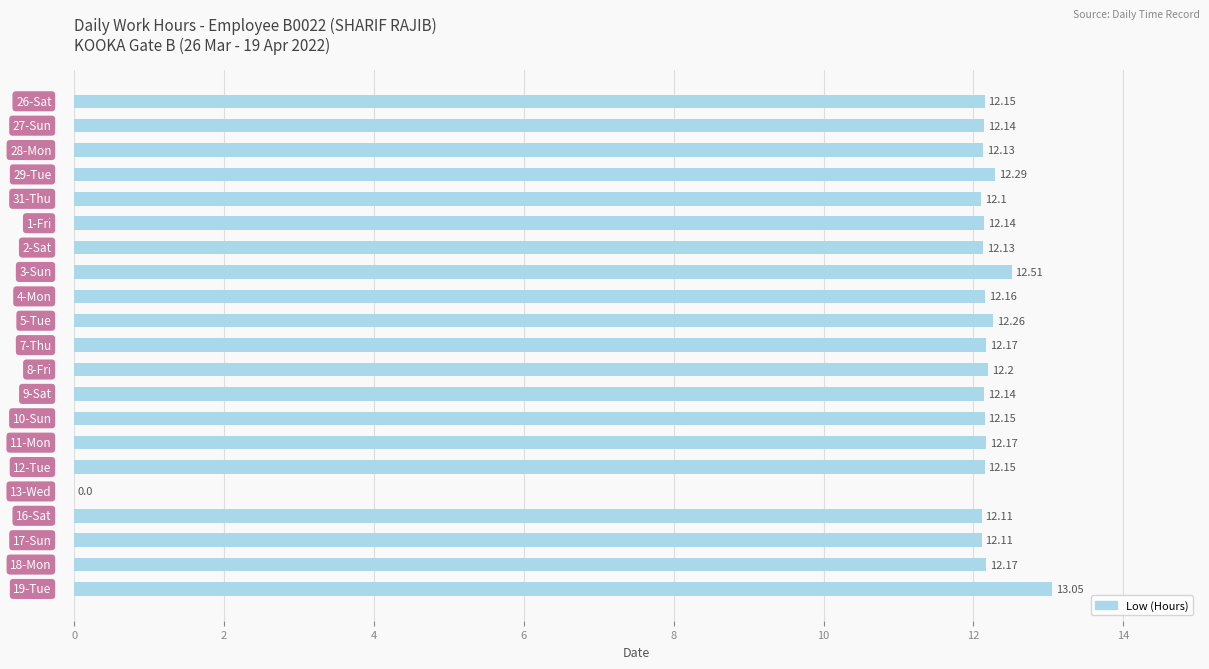

Are the bars horizontal?

Yes